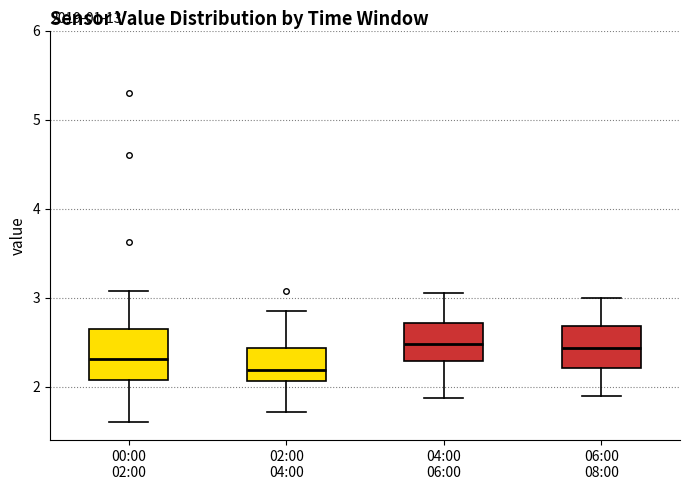

Reading left to right, transcribe this box plot: for each box, give where its median line is, the range the box spans, and where its two whiskers end, as read against the y-axis. The values are not printed on the chart, so give them approximately, as read against the axis.

00:00 02:00: median 2.3, box 2.1 to 2.7, whiskers 1.6 to 3.1
02:00 04:00: median 2.2, box 2.1 to 2.4, whiskers 1.7 to 2.9
04:00 06:00: median 2.5, box 2.3 to 2.7, whiskers 1.9 to 3.1
06:00 08:00: median 2.4, box 2.2 to 2.7, whiskers 1.9 to 3.0